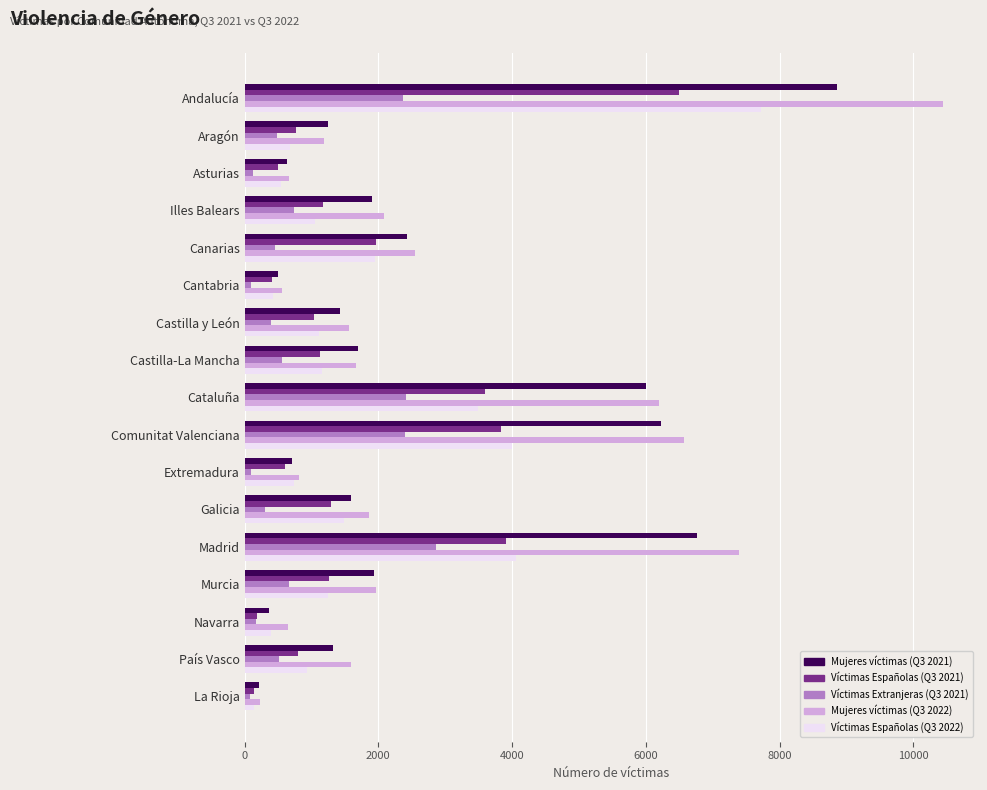

The Mujeres víctimas (Q3 2021) series shows 1322 at País Vasco. True or false?

True